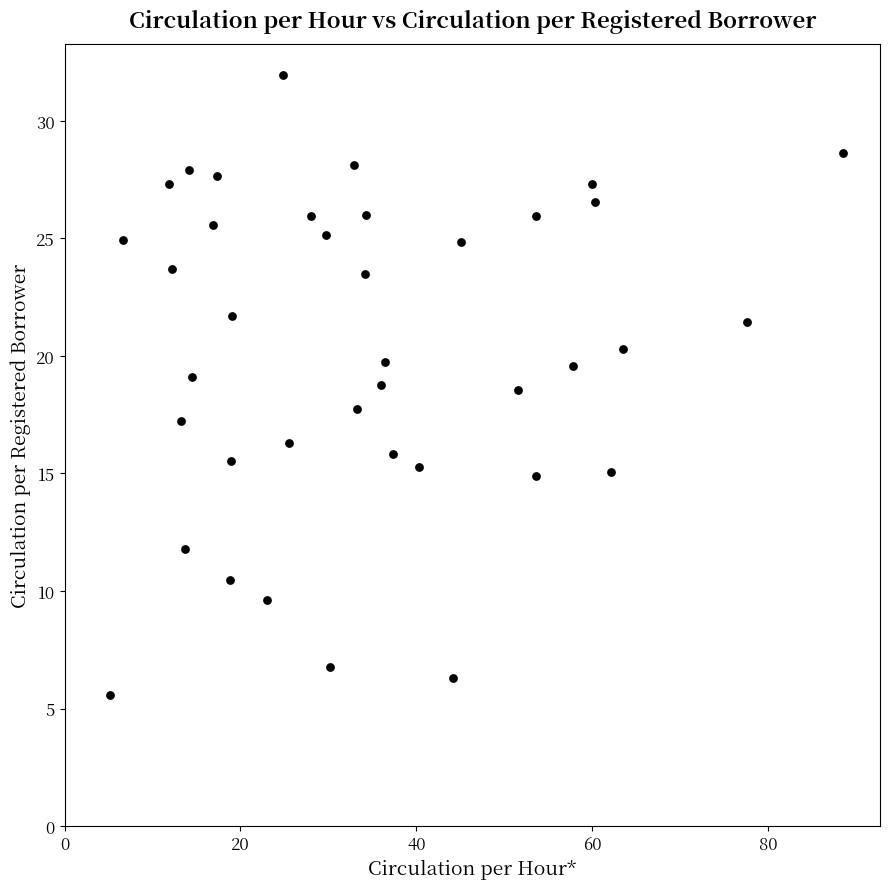

What is the range of X values (max minus min)?

83.4